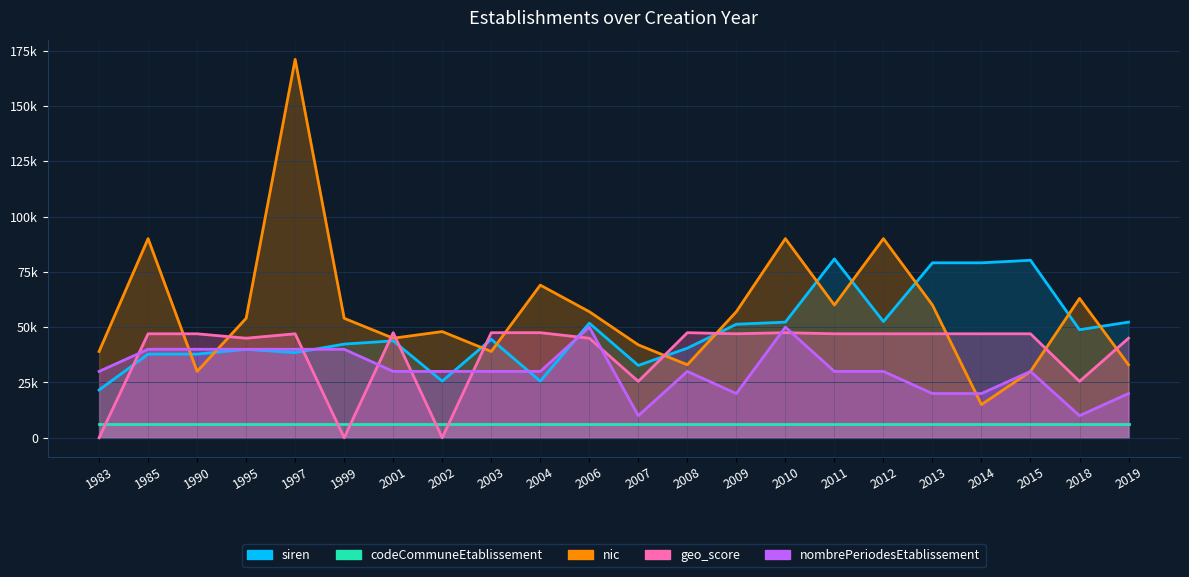

How many values in the nombrePeriodesEtablissement series are below 30000?

6